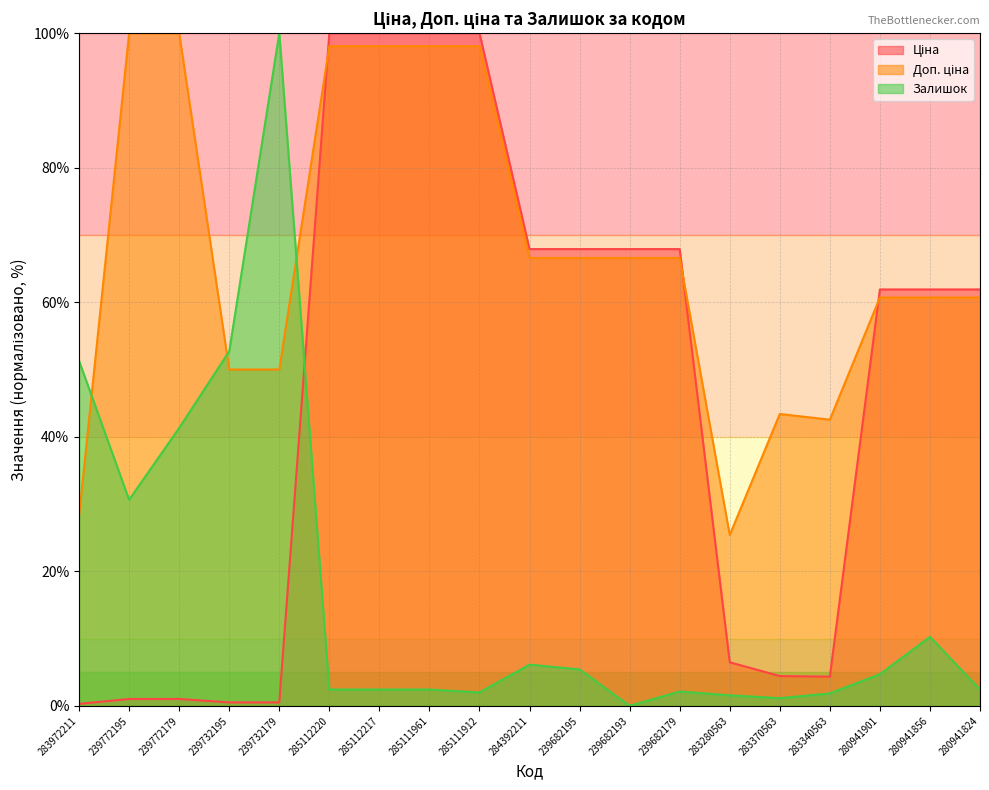

List the series in order of their overall mean, highest first.

Доп. ціна, Ціна, Залишок